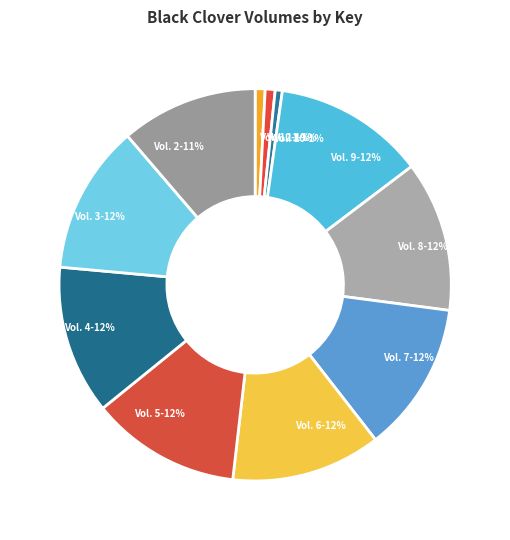

To the nearest percent, what is the average slice percentage?

9%